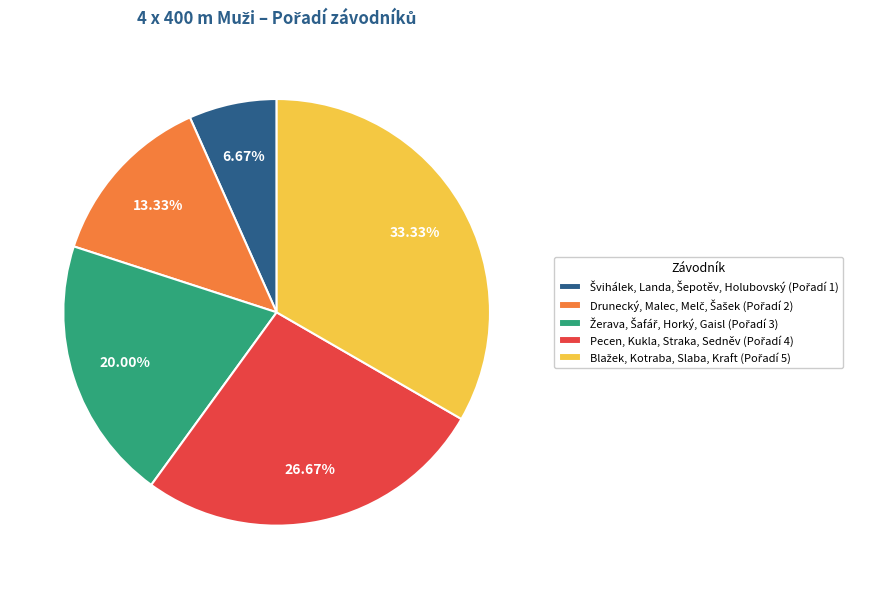

Count the number of slices in the pie.

5